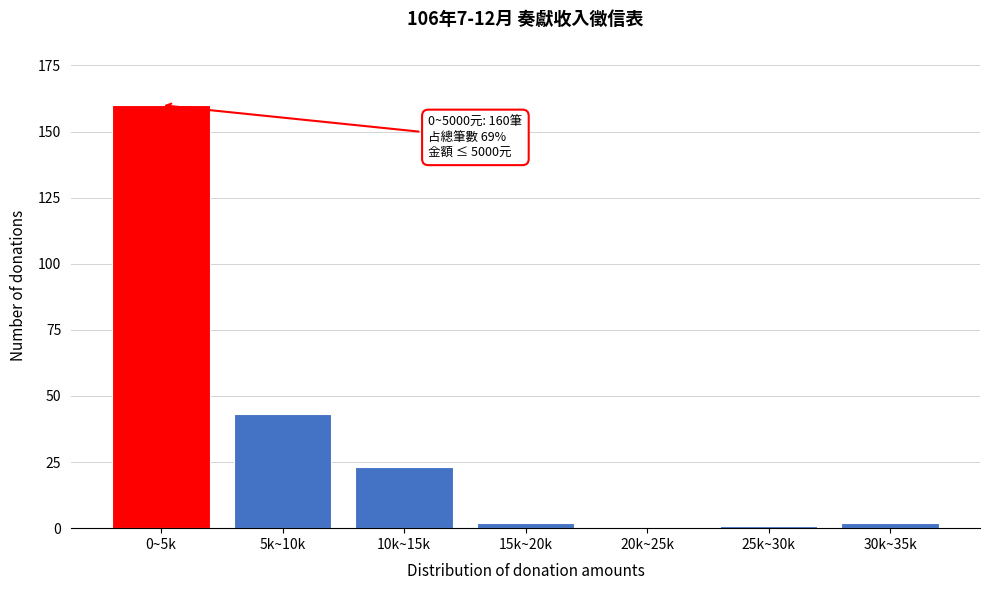

Reading left to right, list all the values displayed in this chart.

0~5k=160	5k~10k=43	10k~15k=23	15k~20k=2	20k~25k=0	25k~30k=1	30k~35k=2